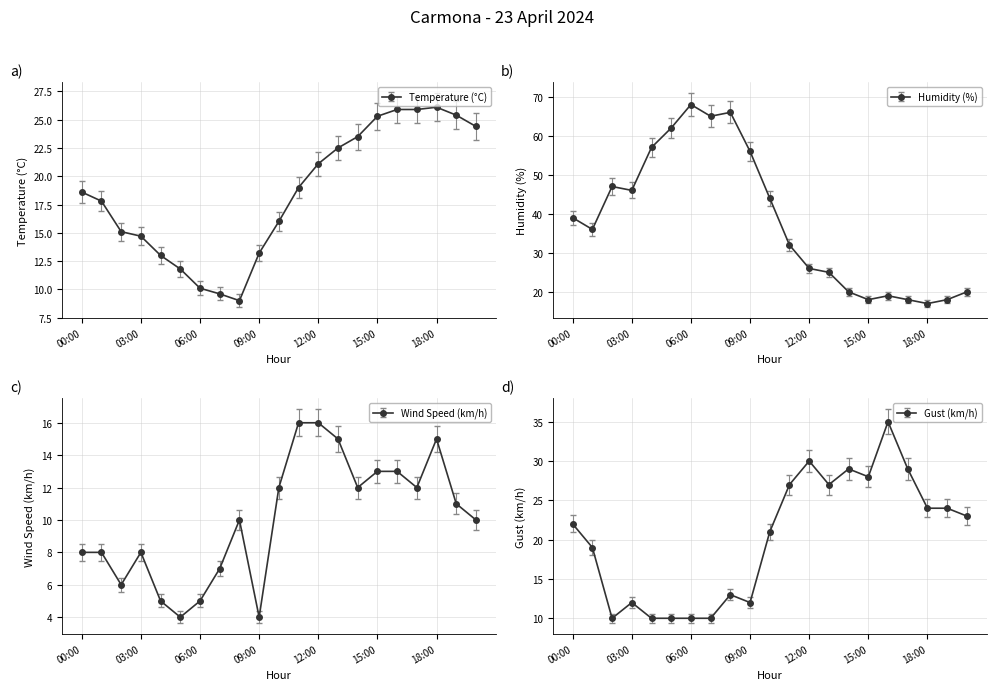

What is the difference between the maximum and minimum values in the Humidity (%) series?

51.0